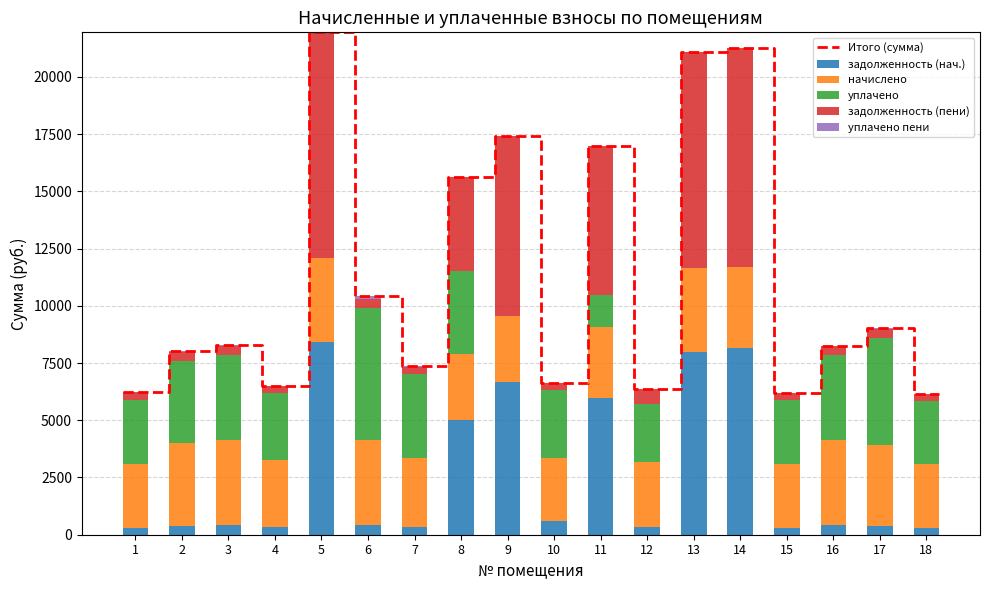

Is it true that уплачено пени equals 22.9 at 12?

True